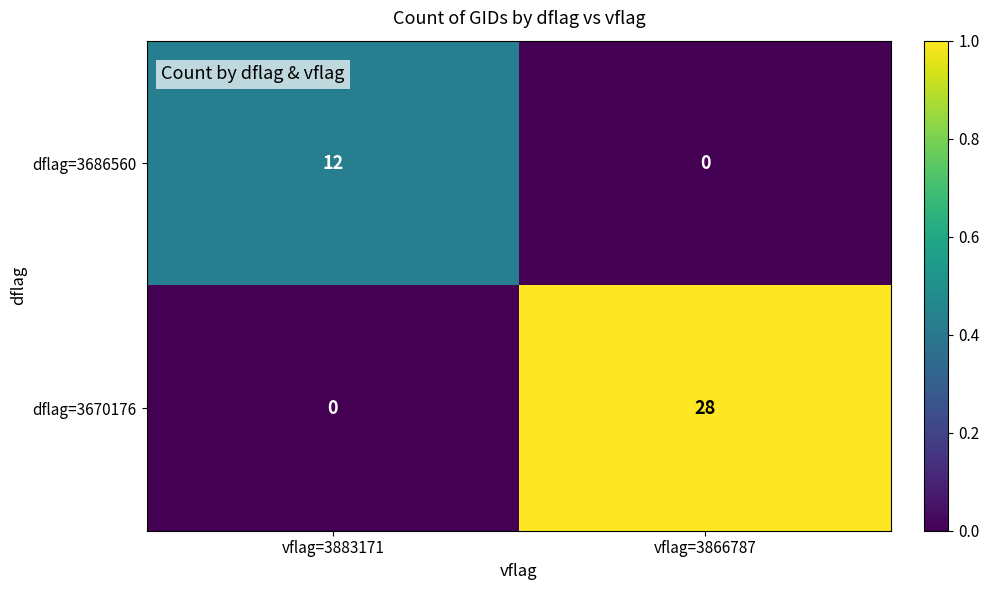

Rank the series at vflag=3883171 from highest to lowest value.

dflag=3686560, dflag=3670176